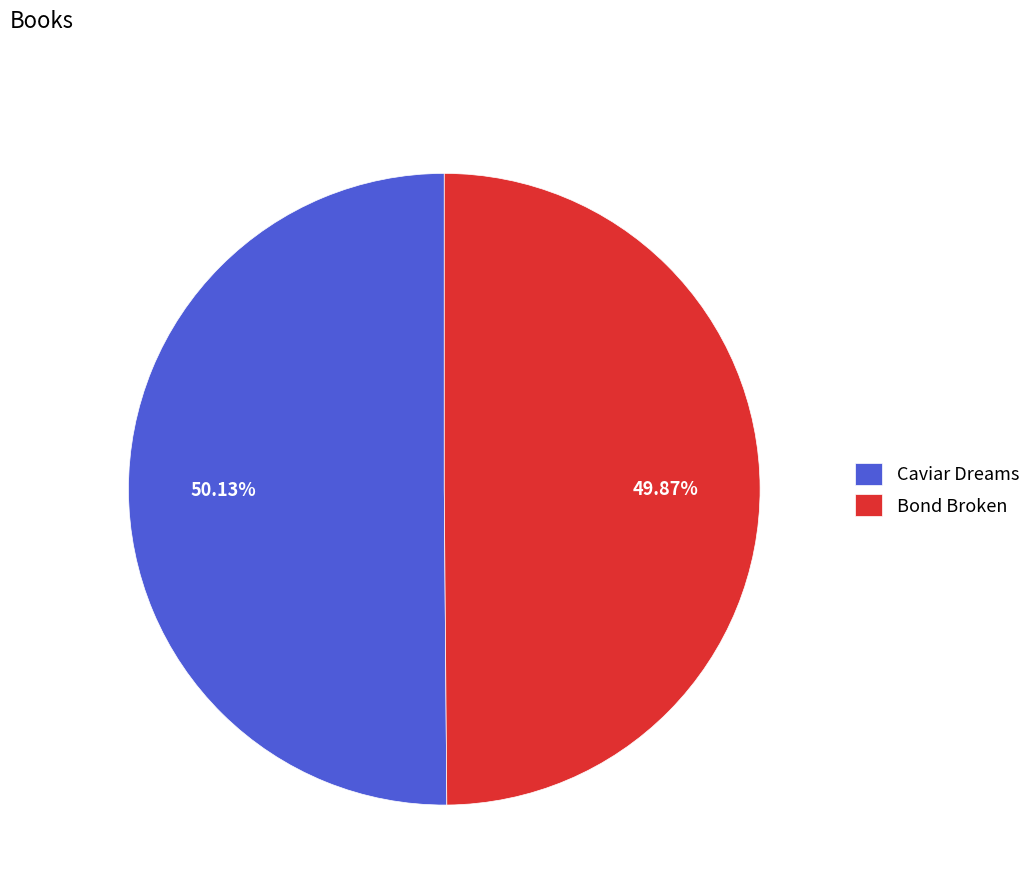

How many slices are in this pie chart?

2